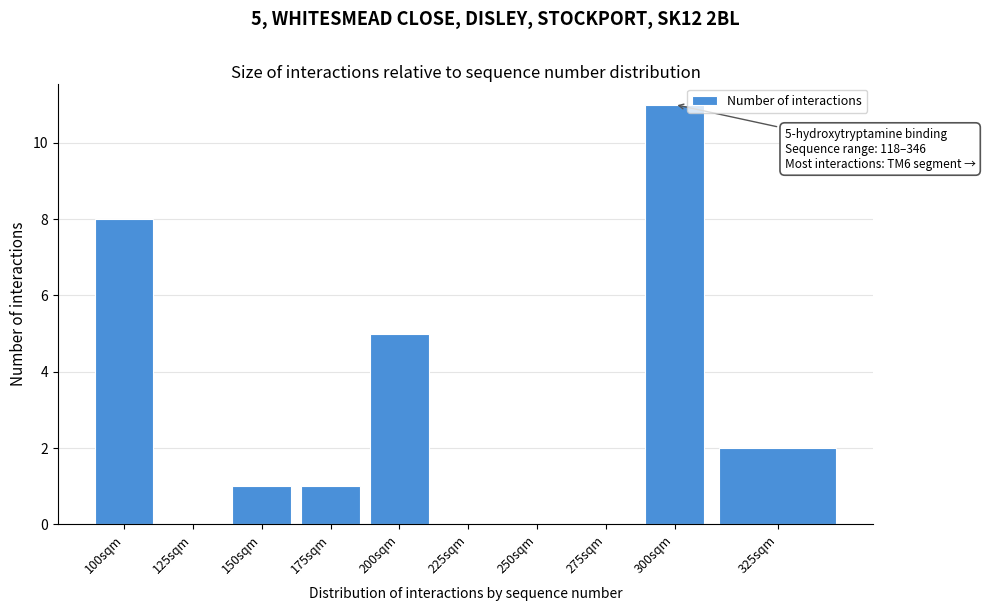

Reading left to right, what are all the values shown in this chart?

100sqm=8	125sqm=0	150sqm=1	175sqm=1	200sqm=5	225sqm=0	250sqm=0	275sqm=0	300sqm=11	325sqm=2